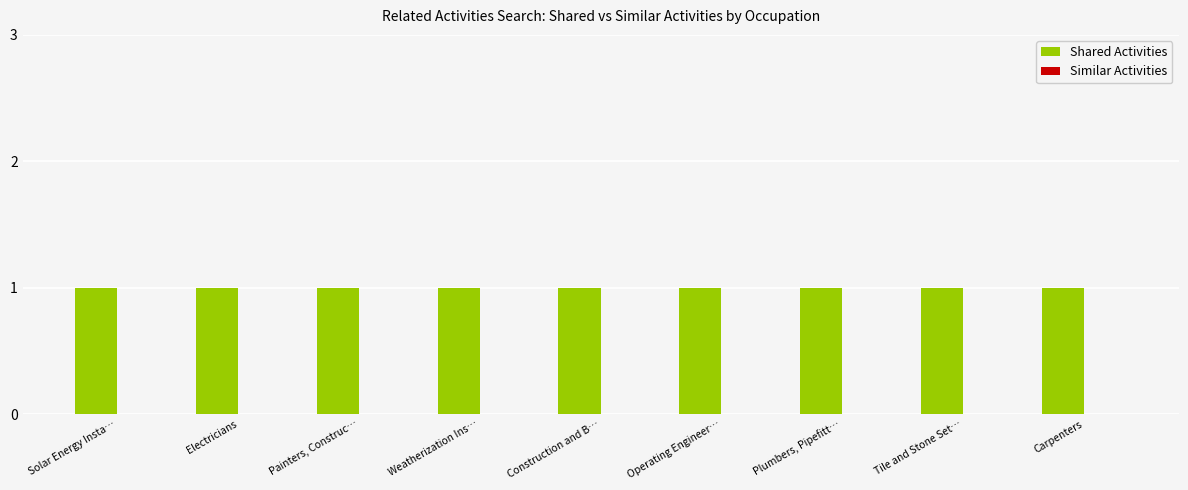

Rank the series by their maximum value, from highest to lowest.

Shared Activities, Similar Activities